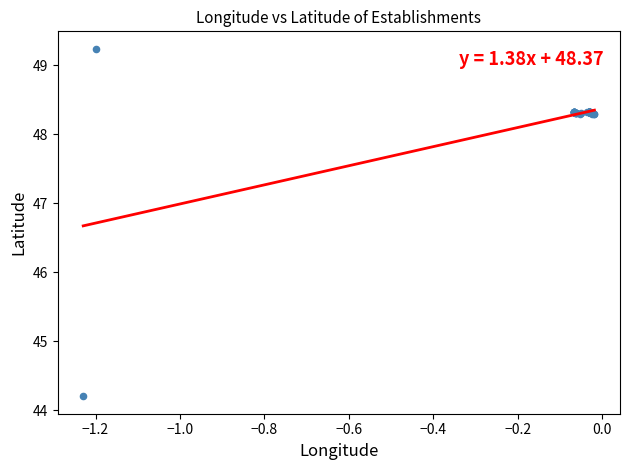

What Y value in the scatter plot is closest to 46?

44.2